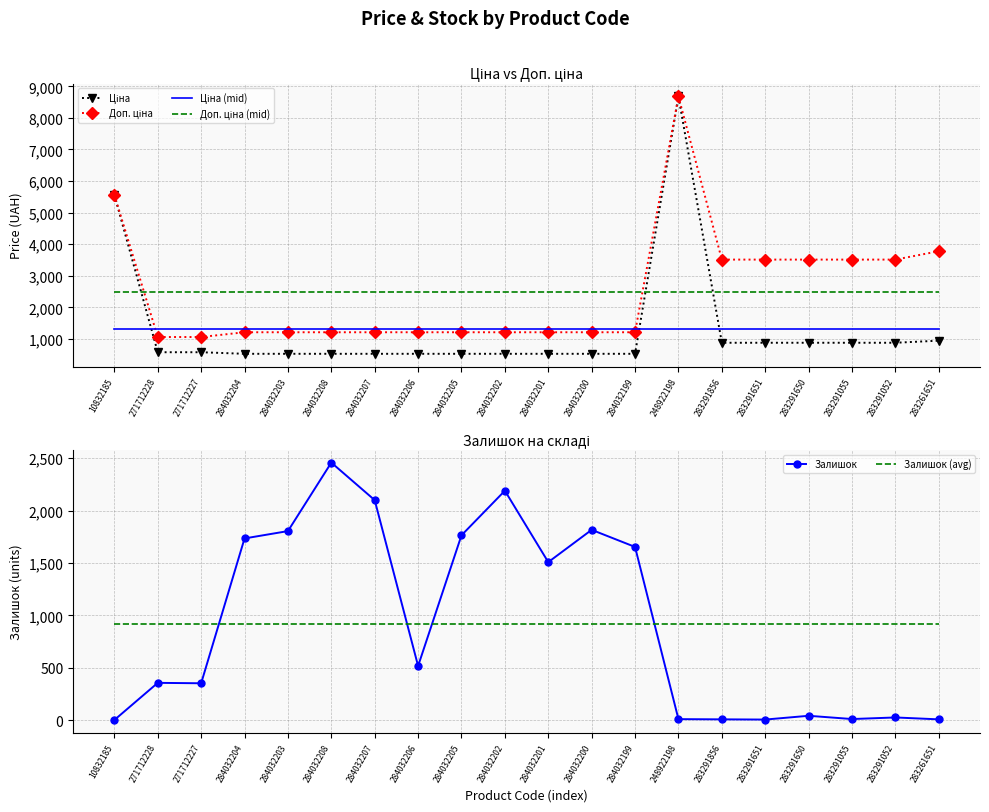

Which series ends up on top after the final intersection of Залишок (avg) and Залишок?

Залишок (avg)